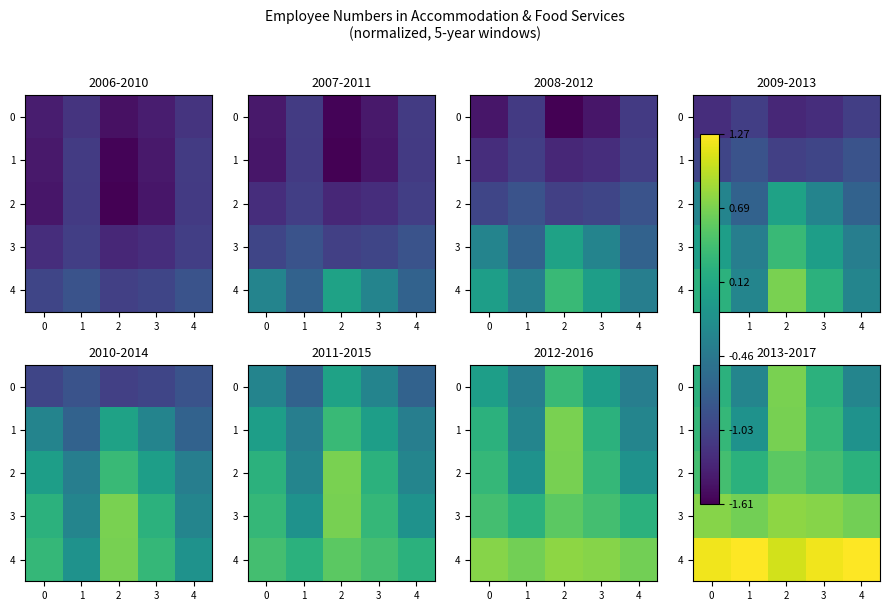

Rank the series by their maximum value, from highest to lowest.

4, 3, 0, 1, 2